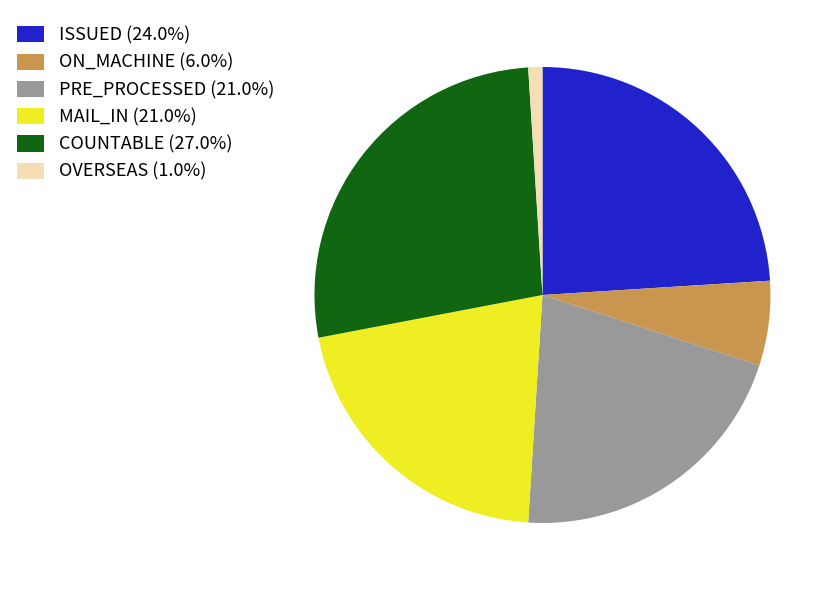

Is the sum of OVERSEAS (1.0%) and COUNTABLE (27.0%) greater than half?

No